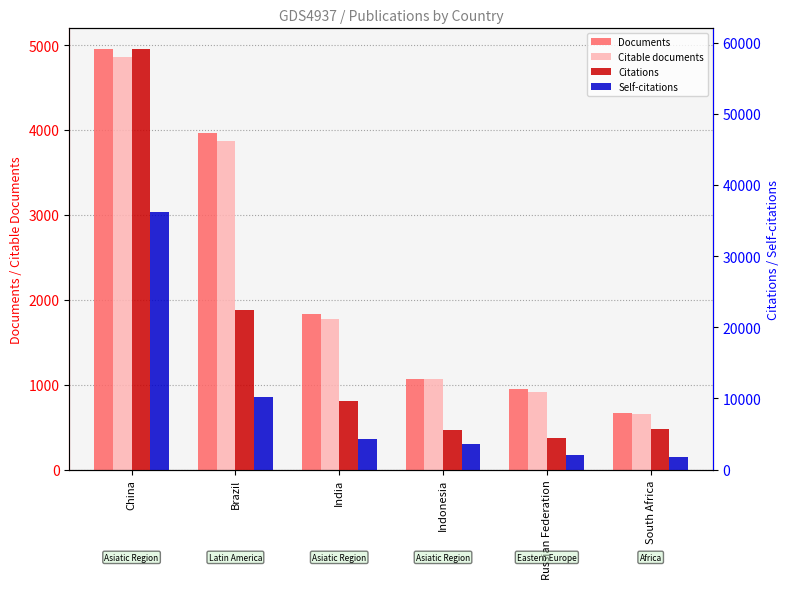

Which series has the largest total across all categories?

Citations